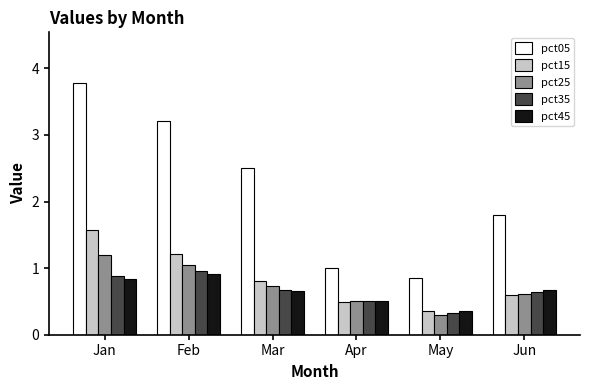

What are all the series names shown in the legend?

pct05, pct15, pct25, pct35, pct45